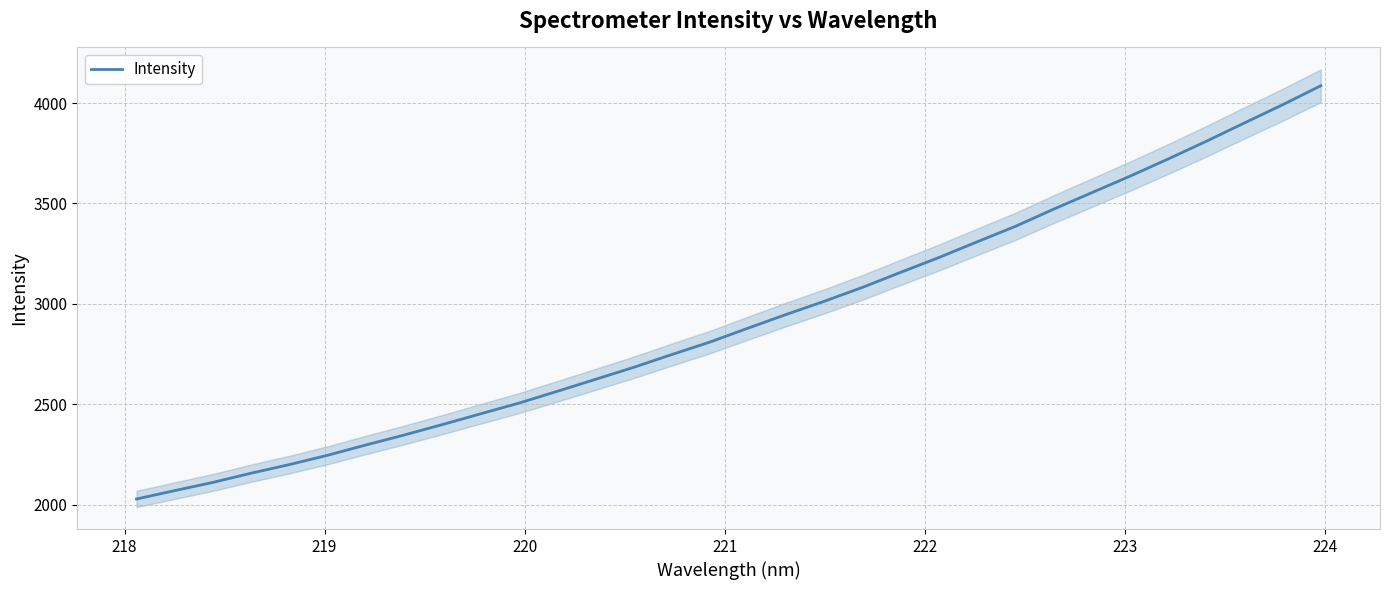

What is the lowest value of the Intensity series?

2028.1